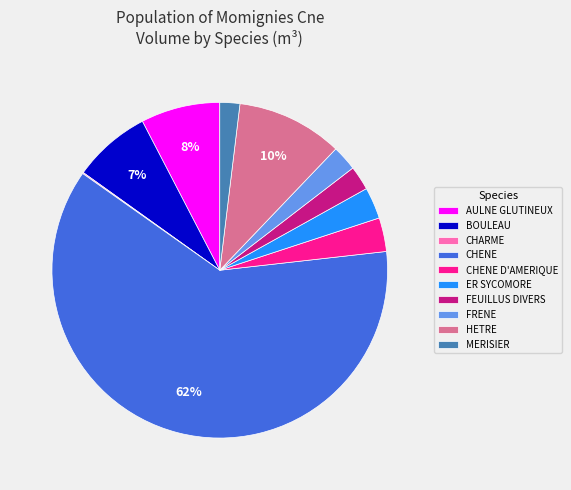

Which slice is the largest?

CHENE